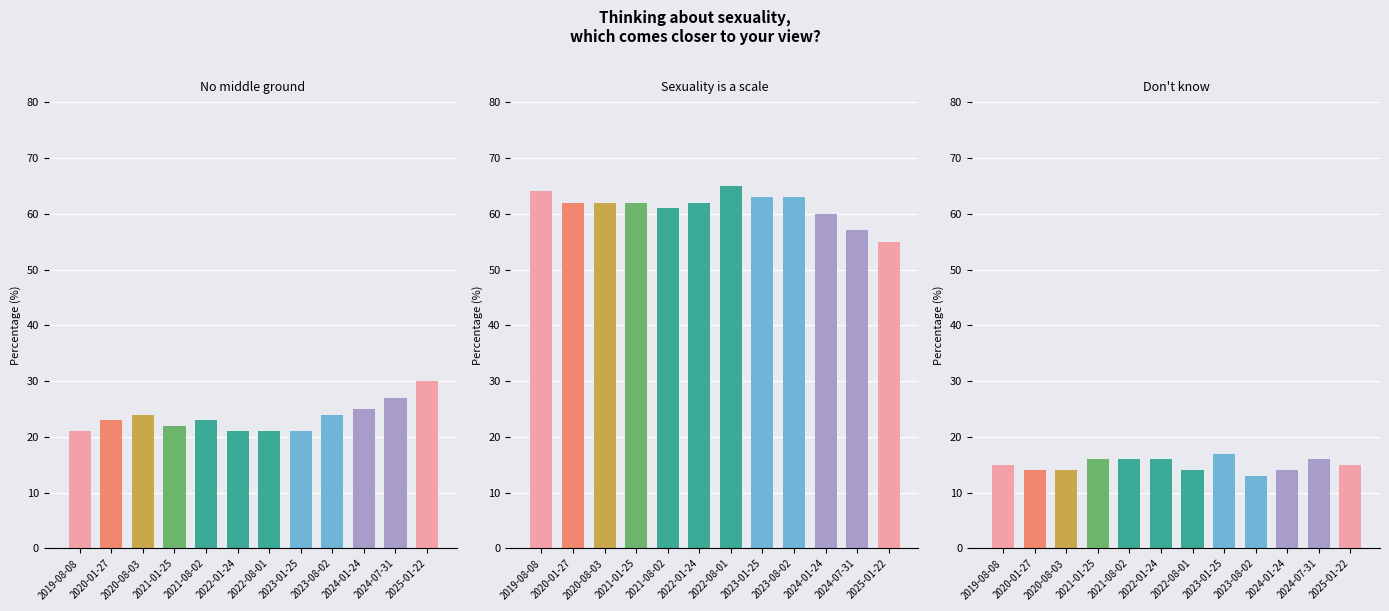

What is the sum of all No middle ground values?

282.0